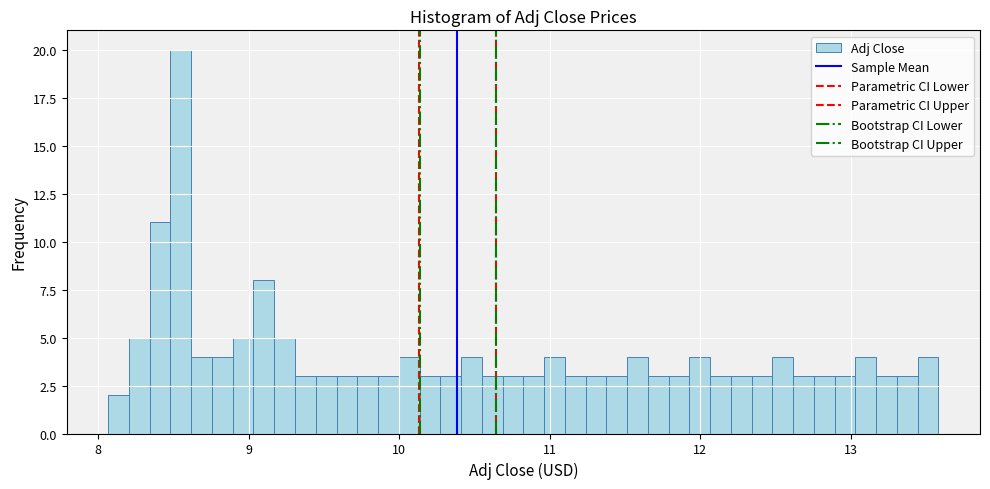

Read against the x-axis, roughly where is the centre of the tallest bar?

8.5